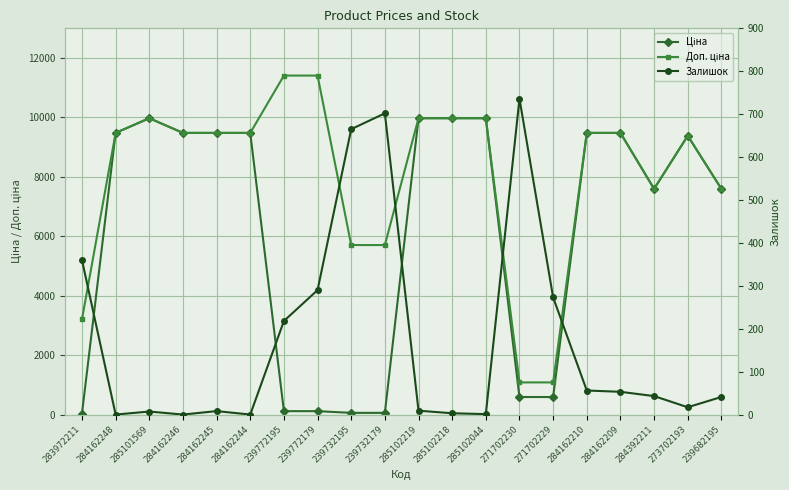

True or false: Залишок and Ціна intersect in this chart.

True